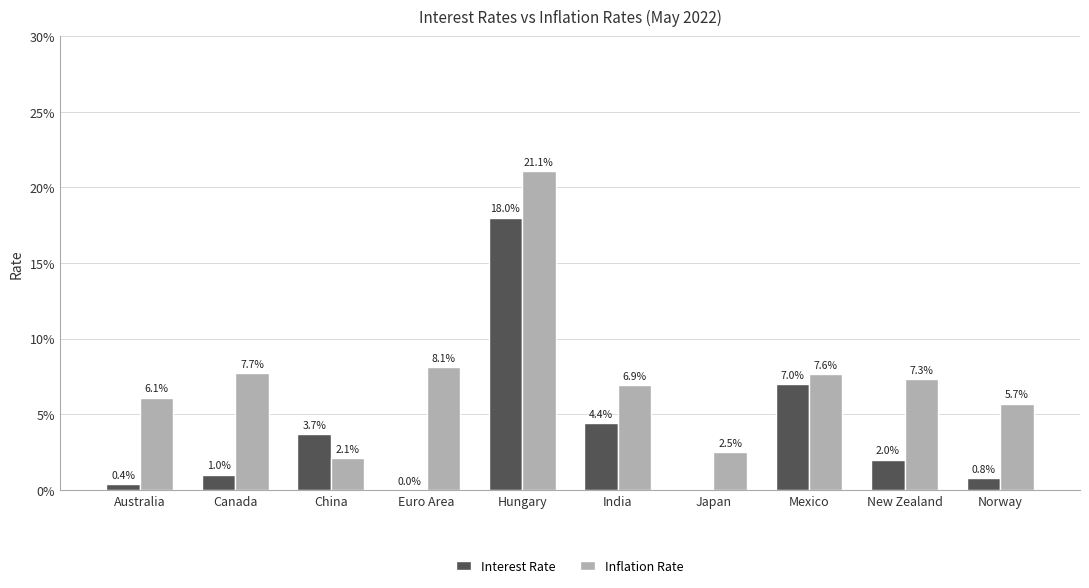

Which category has the highest value in the Interest Rate series?

Hungary